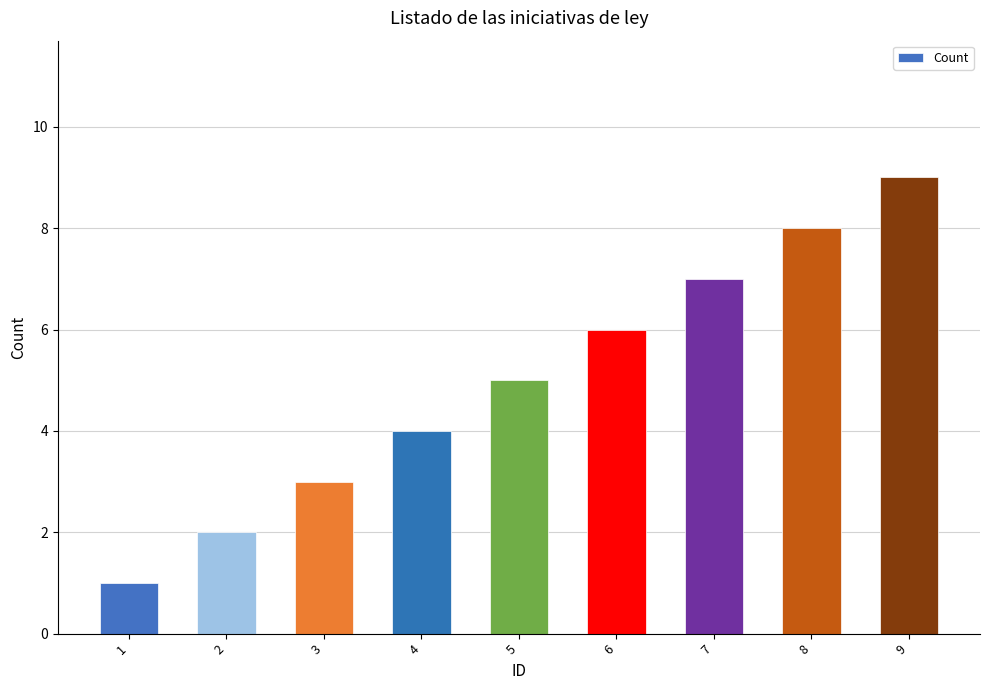

True or false: the data shows 4 at 7.

False